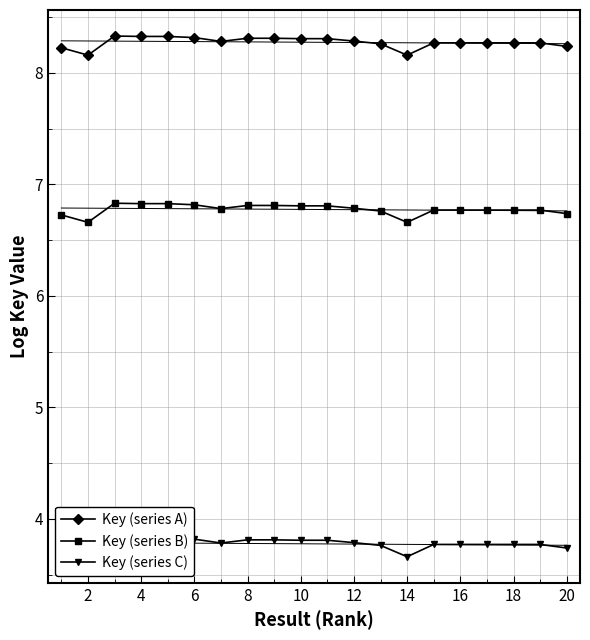

True or false: Key (series B) has more than 1 interior local peaks.

True